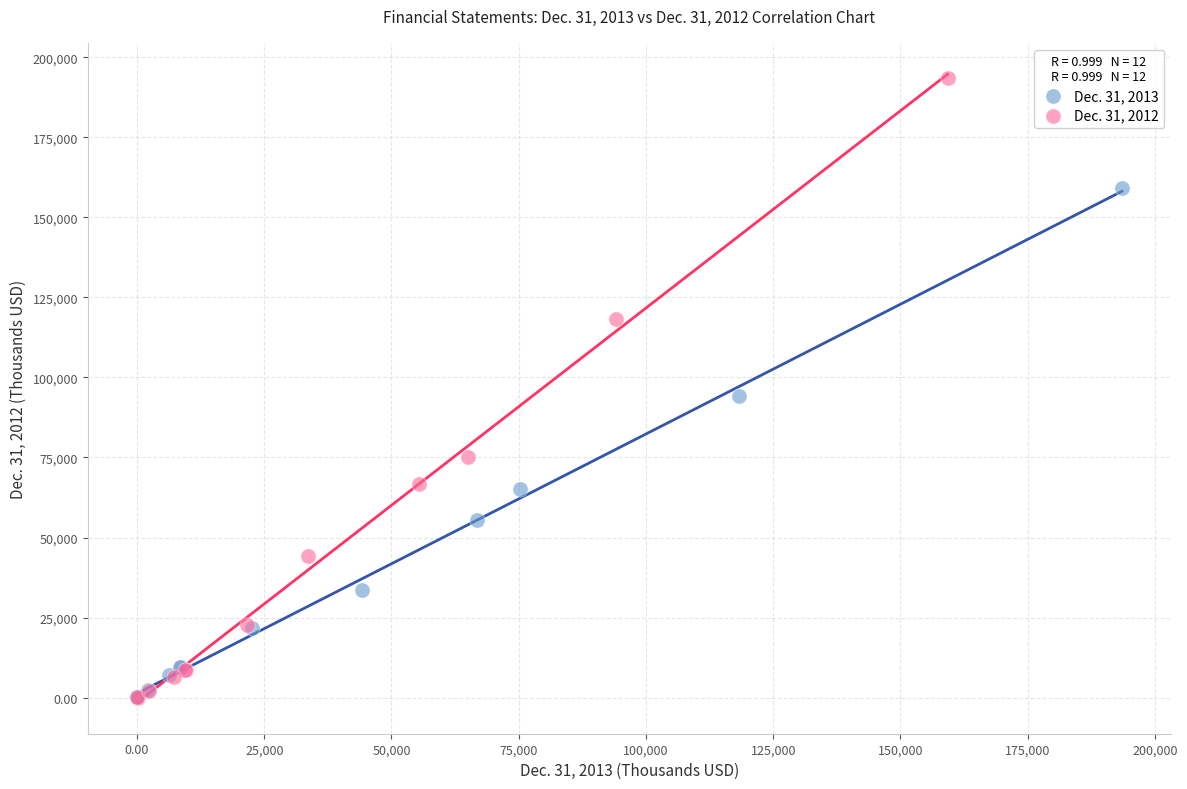

What are all the series names shown in the legend?

Dec. 31, 2013, Dec. 31, 2012